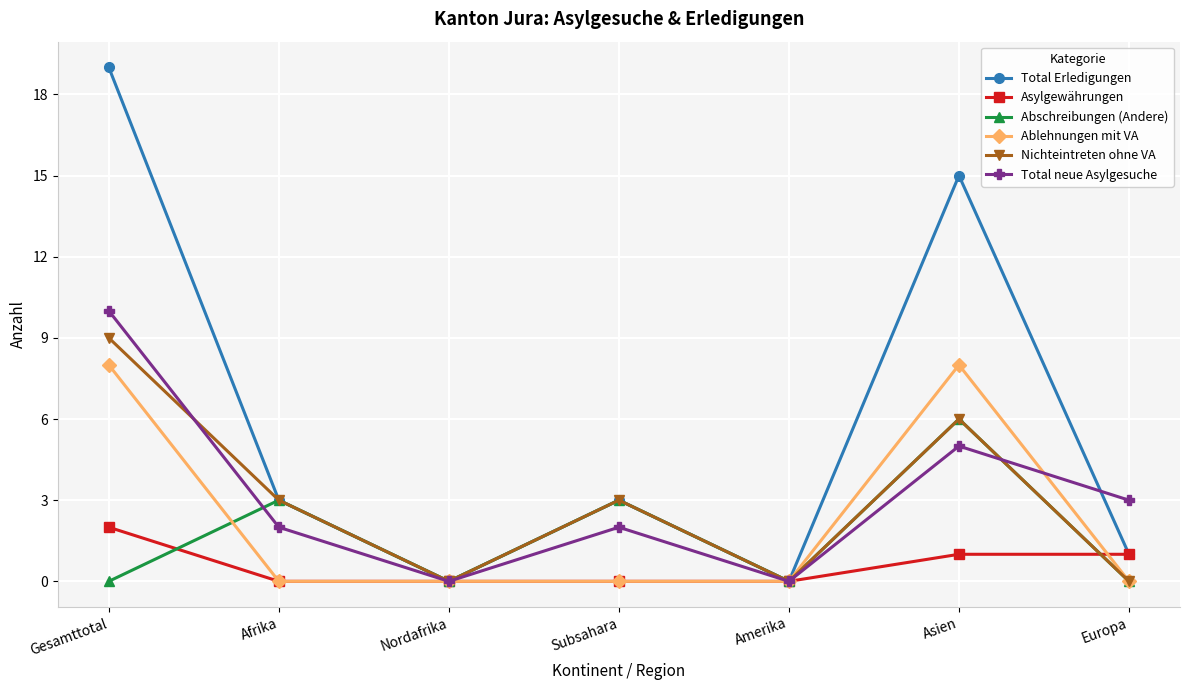

Where do Abschreibungen (Andere) and Ablehnungen mit VA first cross each other?

Gesamttotal and Afrika